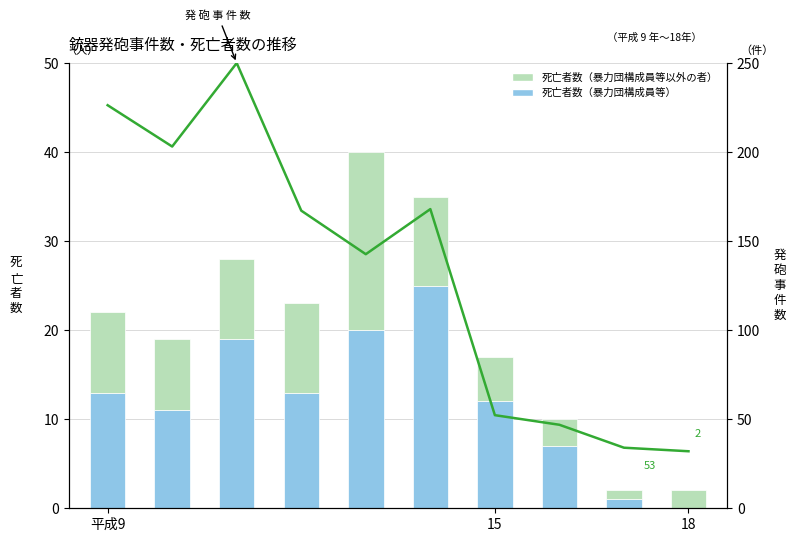

Rank the series by their maximum value, from lowest to highest.

死亡者数（暴力団構成員等以外の者）, 死亡者数（暴力団構成員等）, 発 砲 事 件 数